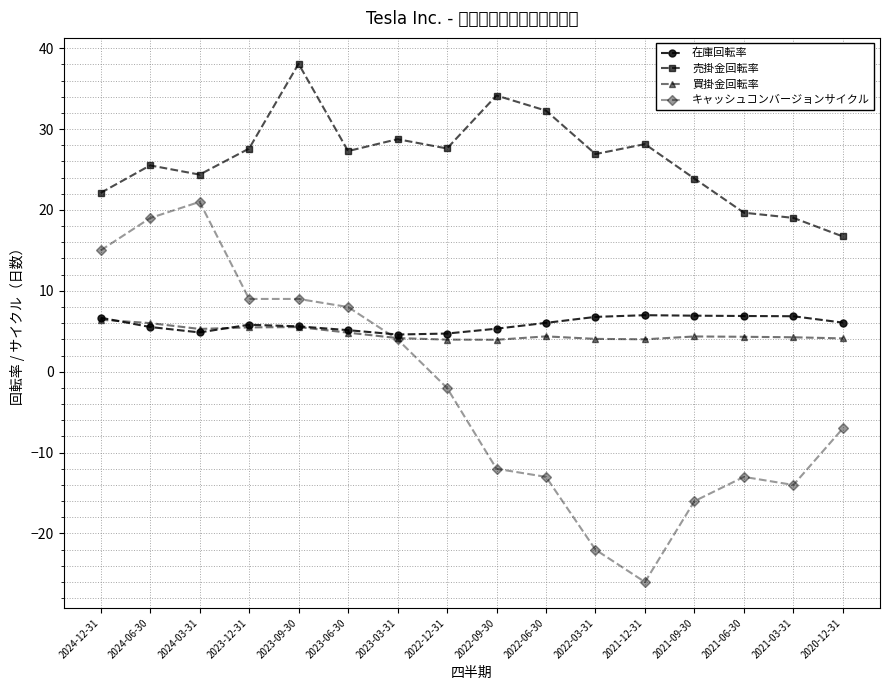

Where is 売掛金回転率 nearest to the value 27?

2022-03-31